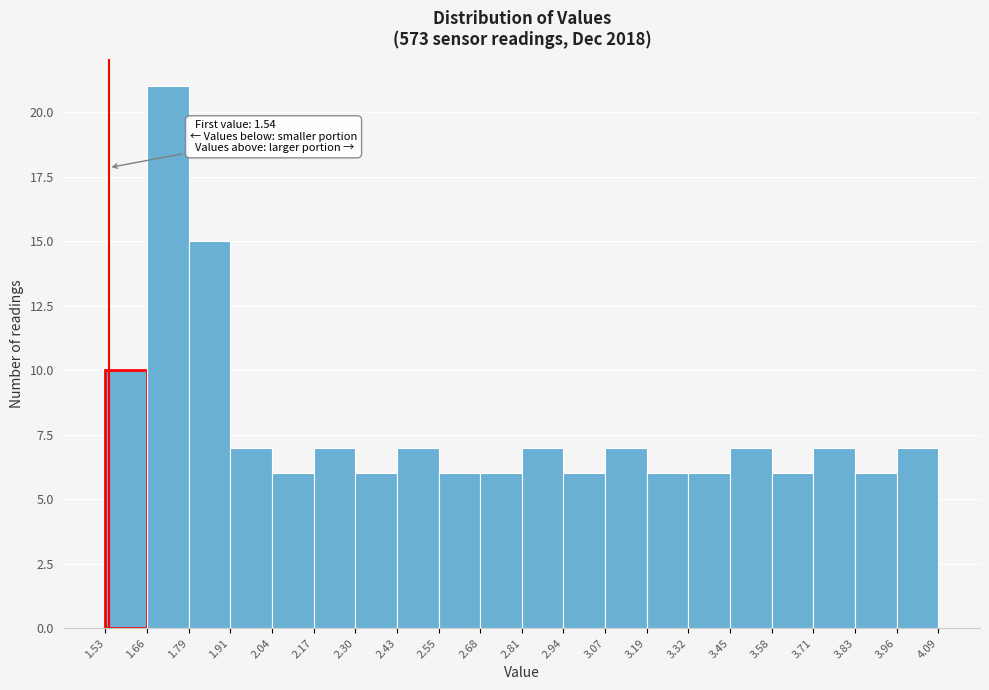

Which range on the x-axis has the tallest bar?

1.66 to 1.79